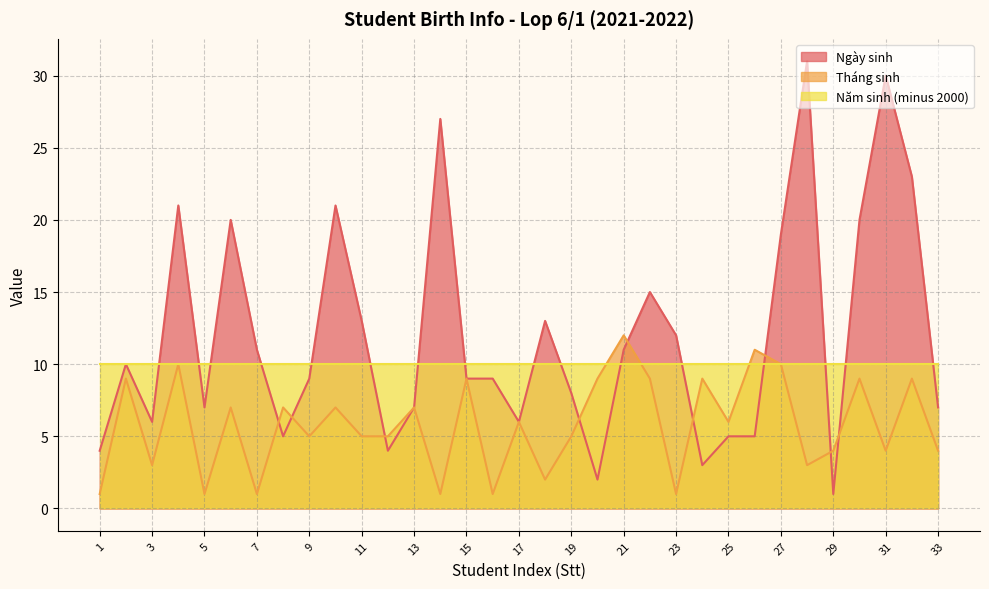

The value of Tháng sinh at 21 is 12. True or false?

True